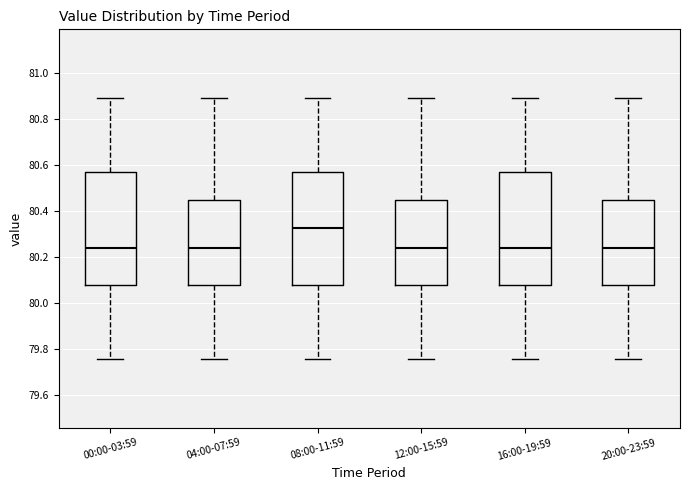

Reading left to right, transcribe this box plot: for each box, give where its median line is, the range the box spans, and where its two whiskers end, as read against the y-axis. The values are not printed on the chart, so give them approximately, as read against the axis.

00:00-03:59: median 80.24, box 80.08 to 80.58, whiskers 79.76 to 80.90
04:00-07:59: median 80.24, box 80.08 to 80.46, whiskers 79.76 to 80.90
08:00-11:59: median 80.32, box 80.08 to 80.58, whiskers 79.76 to 80.90
12:00-15:59: median 80.24, box 80.08 to 80.46, whiskers 79.76 to 80.90
16:00-19:59: median 80.24, box 80.08 to 80.58, whiskers 79.76 to 80.90
20:00-23:59: median 80.24, box 80.08 to 80.46, whiskers 79.76 to 80.90